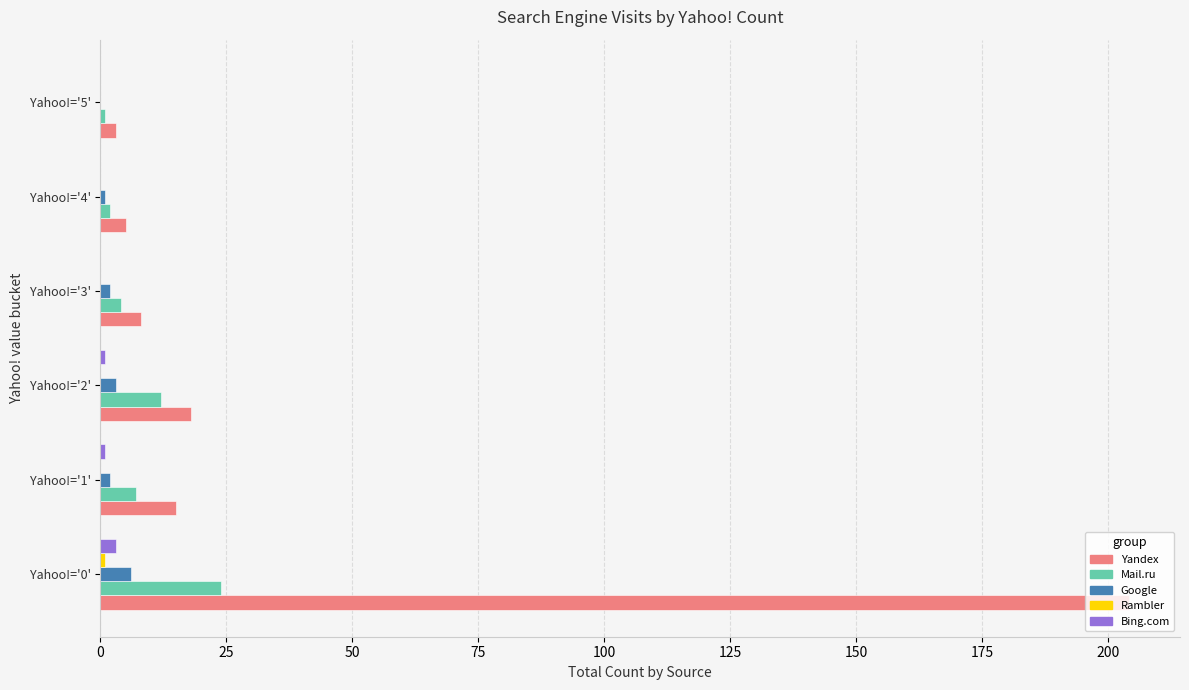

Between Yahoo!='0' and Yahoo!='3', which series saw the biggest shift?

Yandex